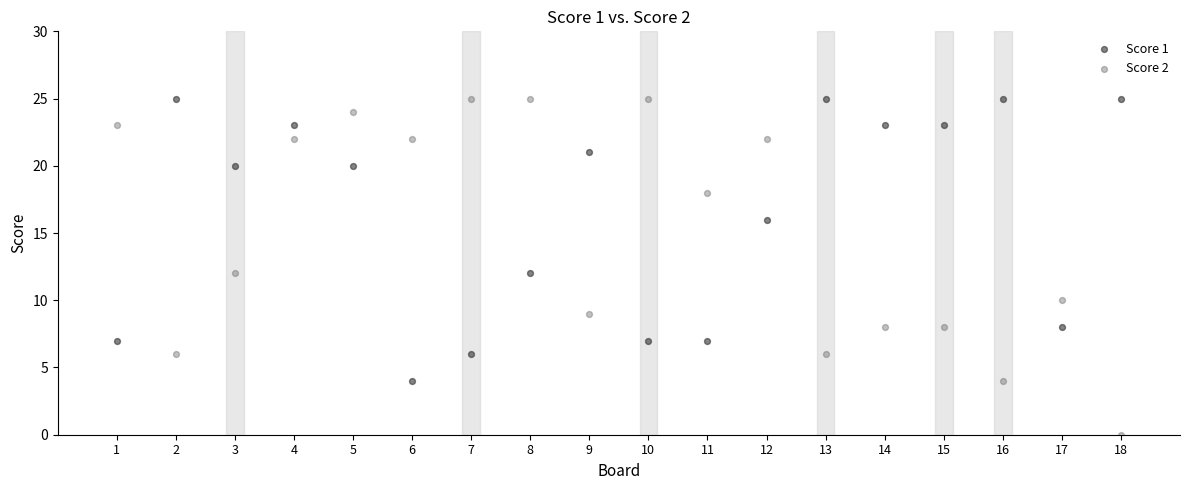

Which series reaches the minimum Y coordinate?

Score 2